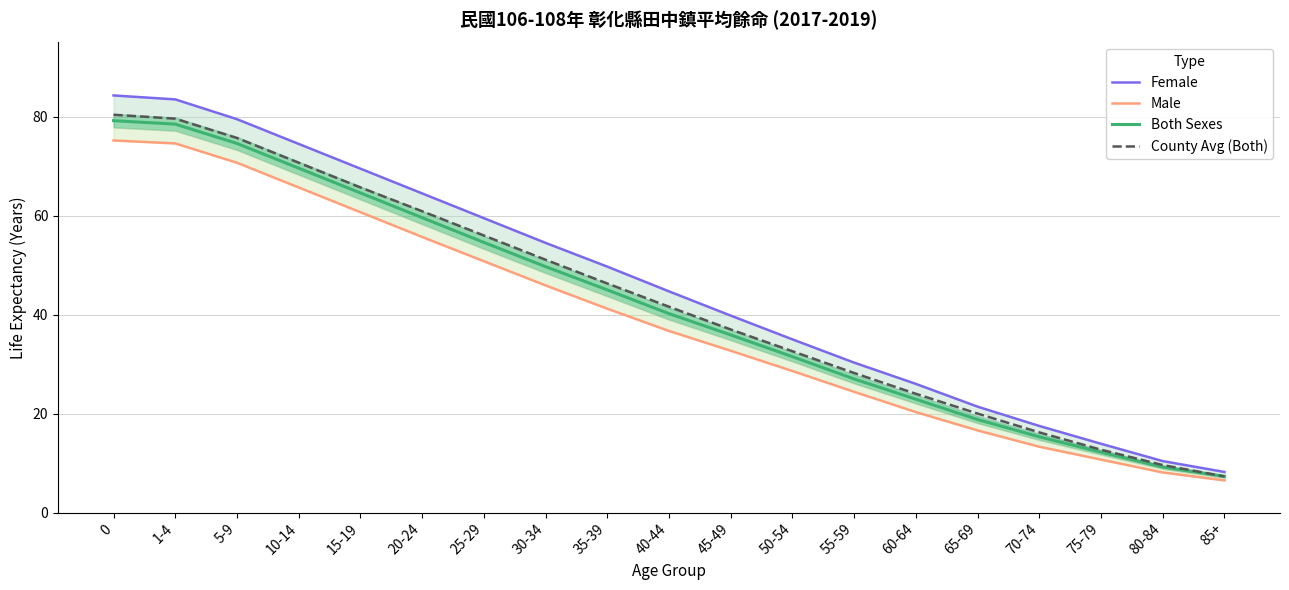

True or false: County Avg (Both) and Female intersect in this chart.

False